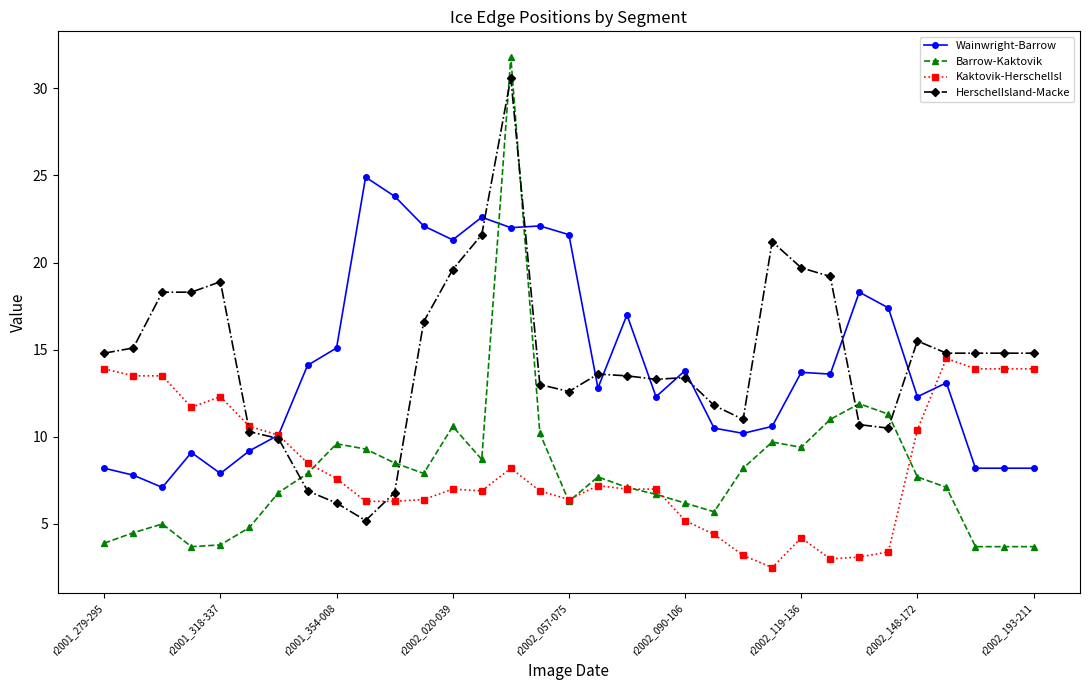

Which series ends up on top after the final intersection of HerschelIsland-Macke and Barrow-Kaktovik?

HerschelIsland-Macke